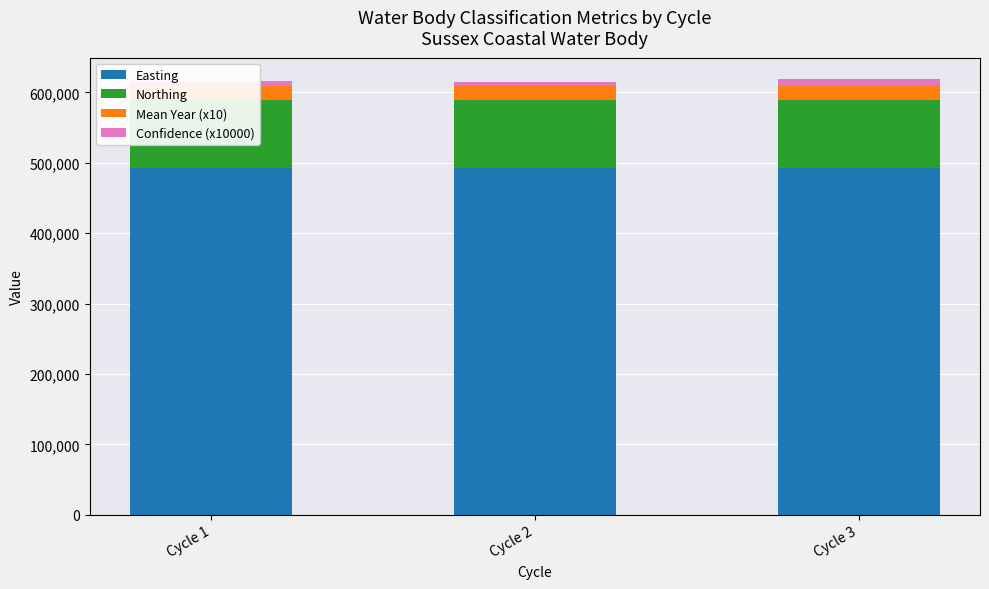

Which category has the highest value in the Confidence (x10000) series?

Cycle 3